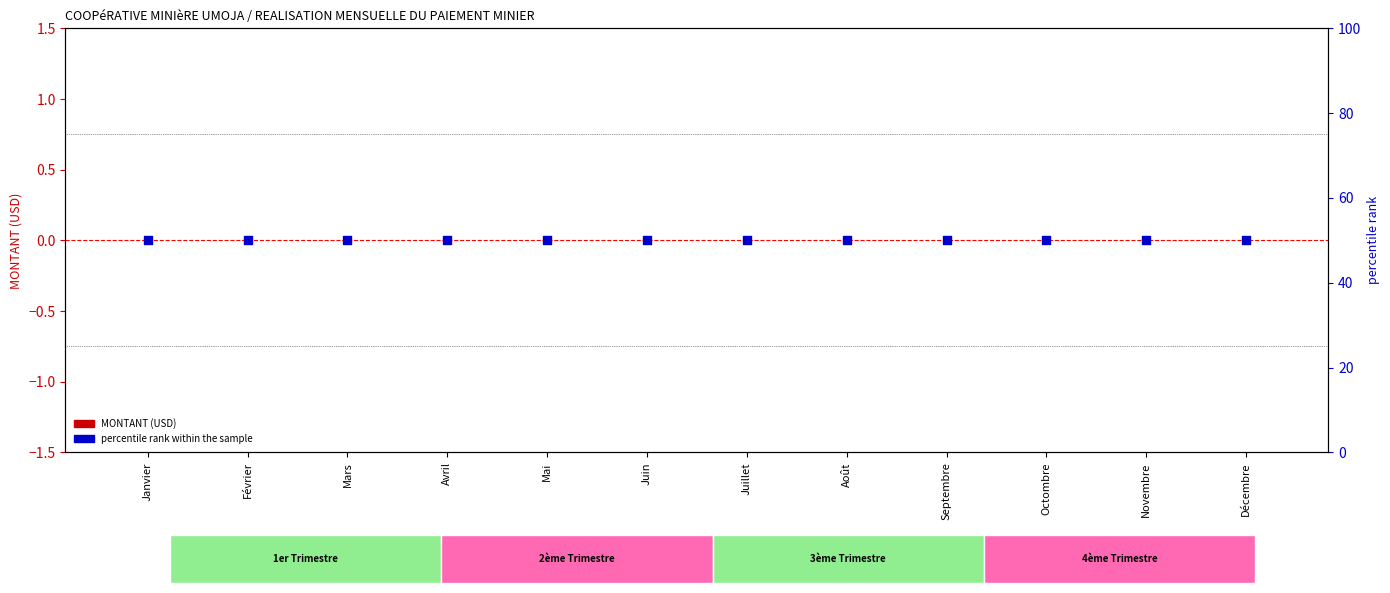

Which series has the largest Y range (max minus min)?

MONTANT (USD)